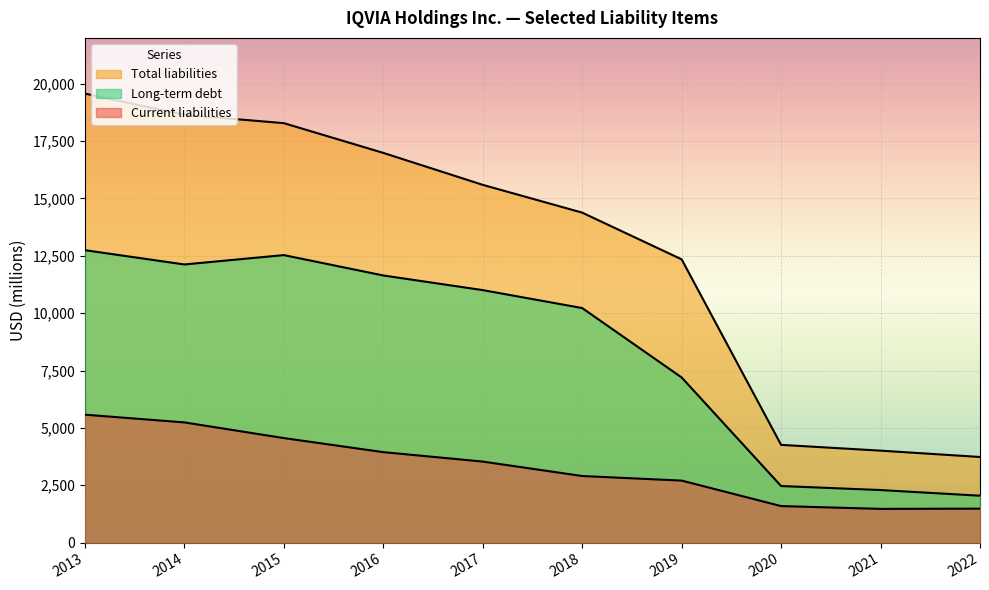

How many distinct data groups are displayed?

3